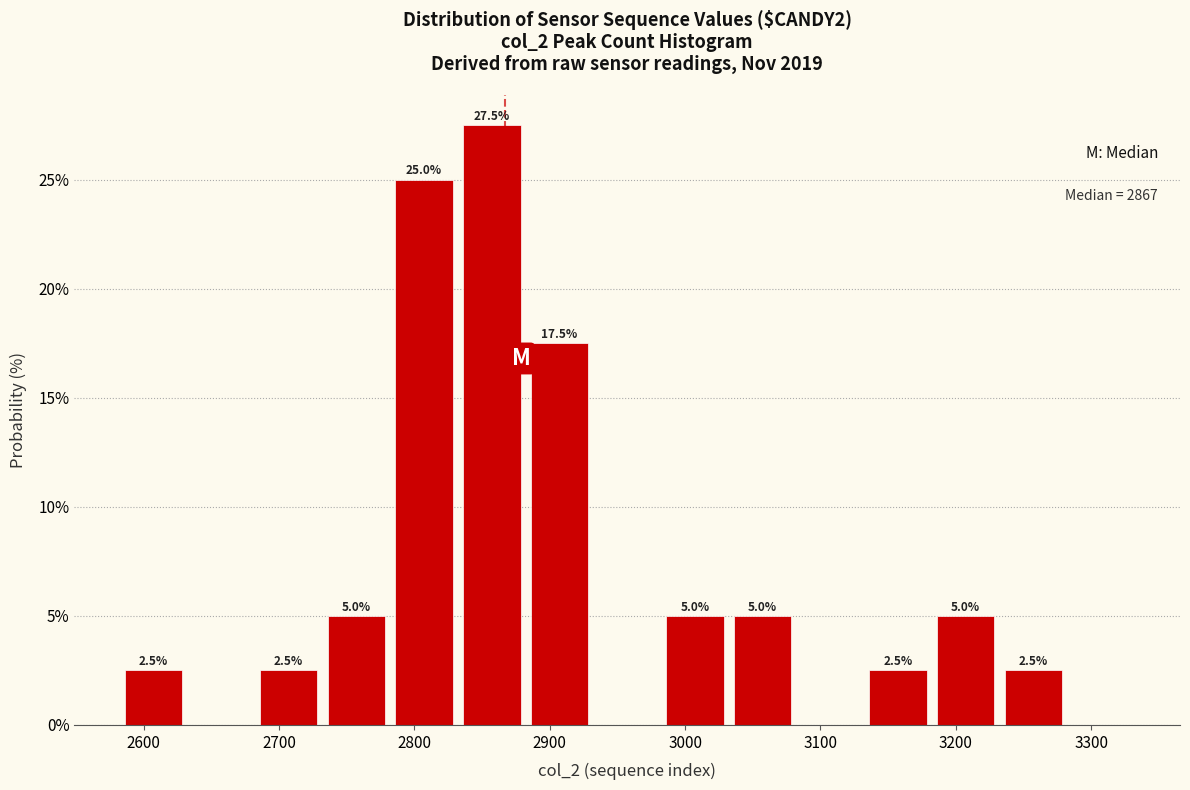

Over which range of the x-axis is the bar tallest?

2836 to 2886